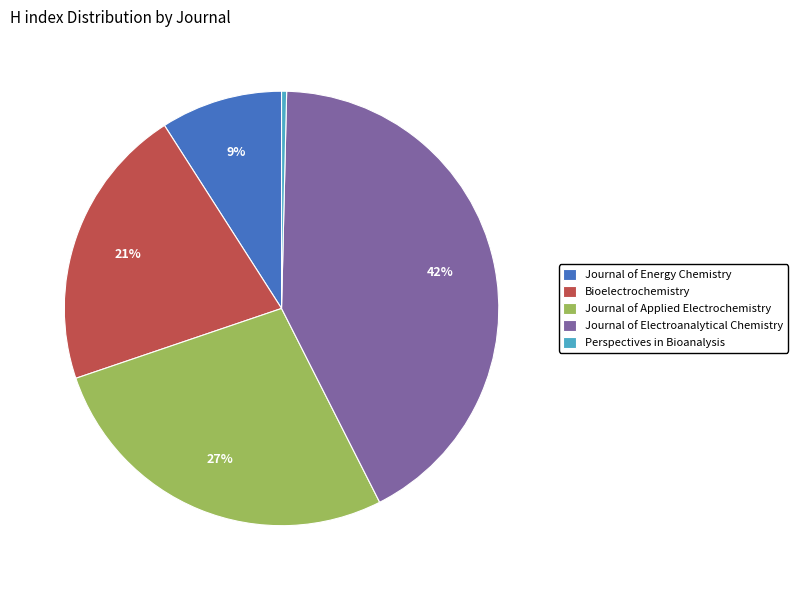

True or false: Perspectives in Bioanalysis accounts for 9% of the total.

False